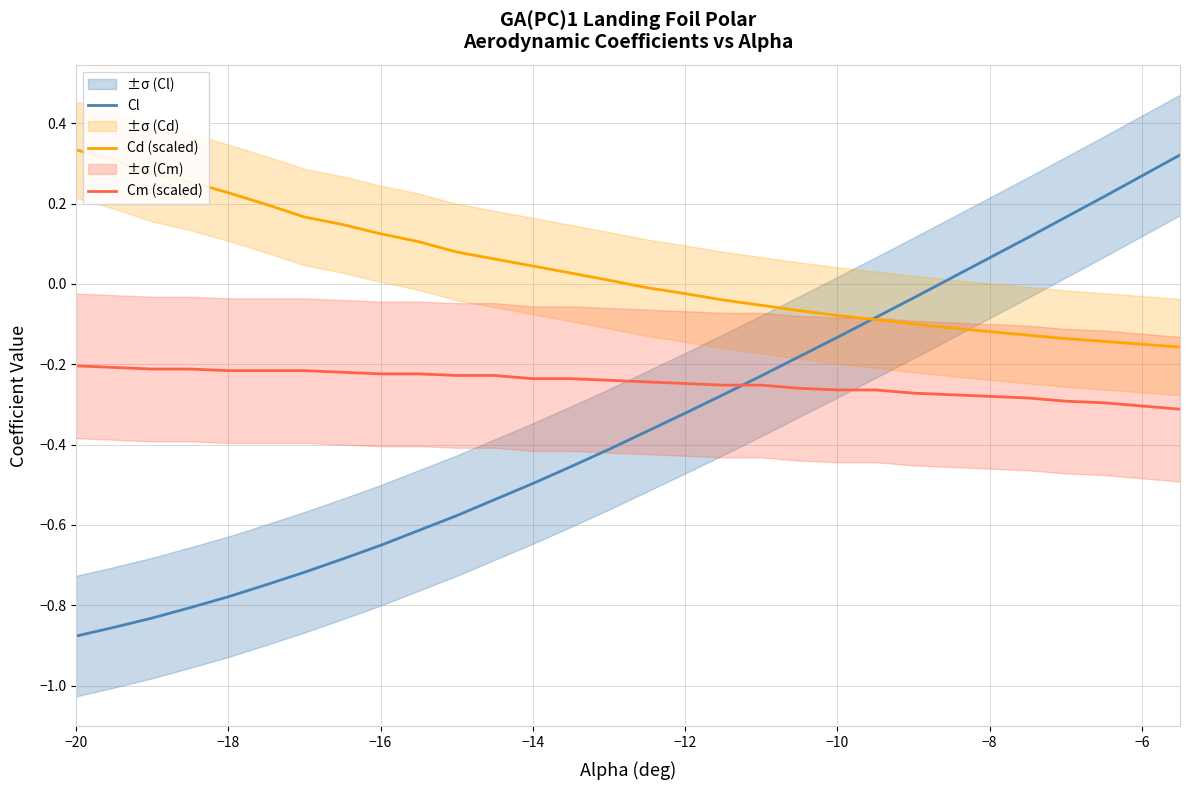

True or false: Cm (scaled) has more than 0 interior local peaks.

False